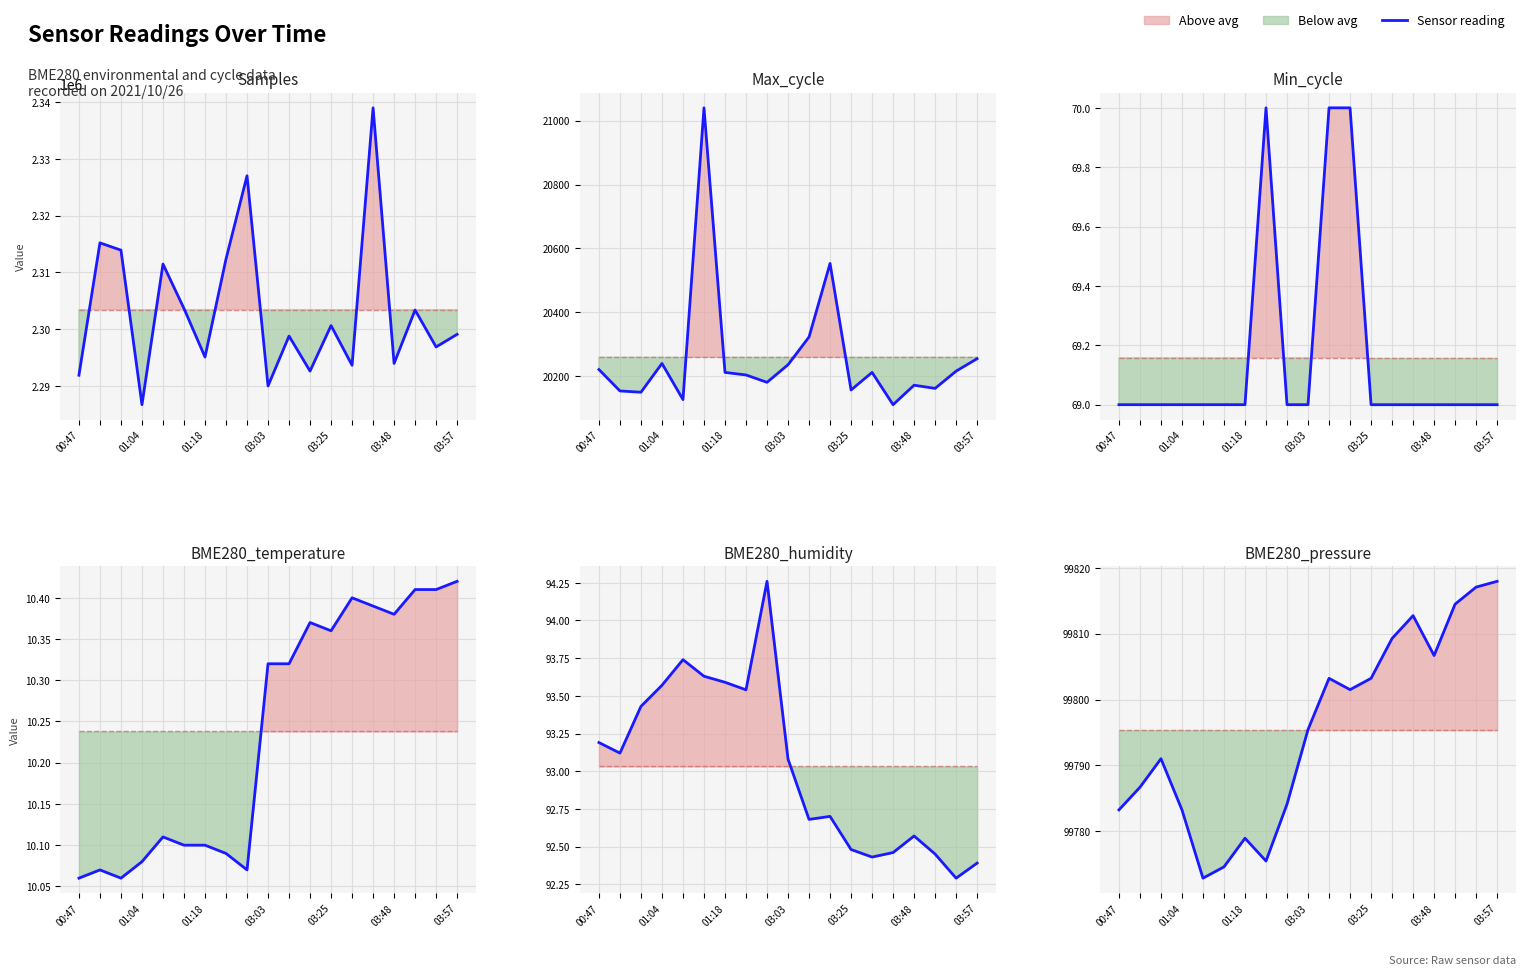

How many values in the Max_cycle series are below 20212?

9